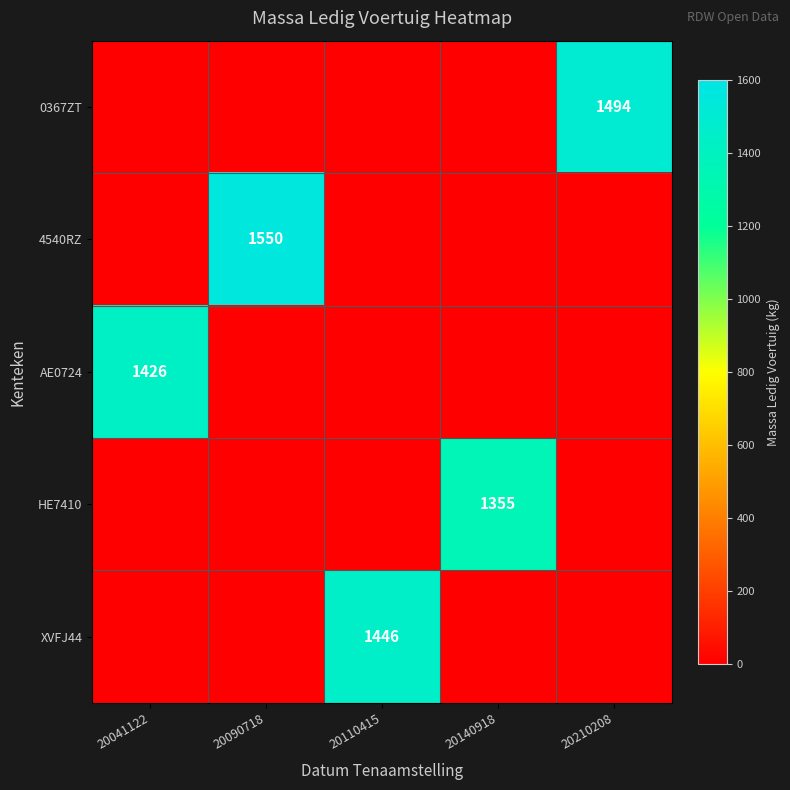

The value of HE7410 at 20140918 is 1355. True or false?

True